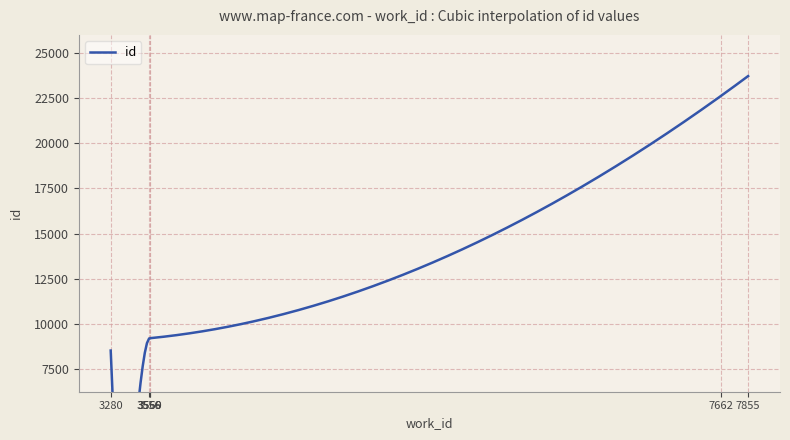

Is this an area chart (filled region under the line)?

No